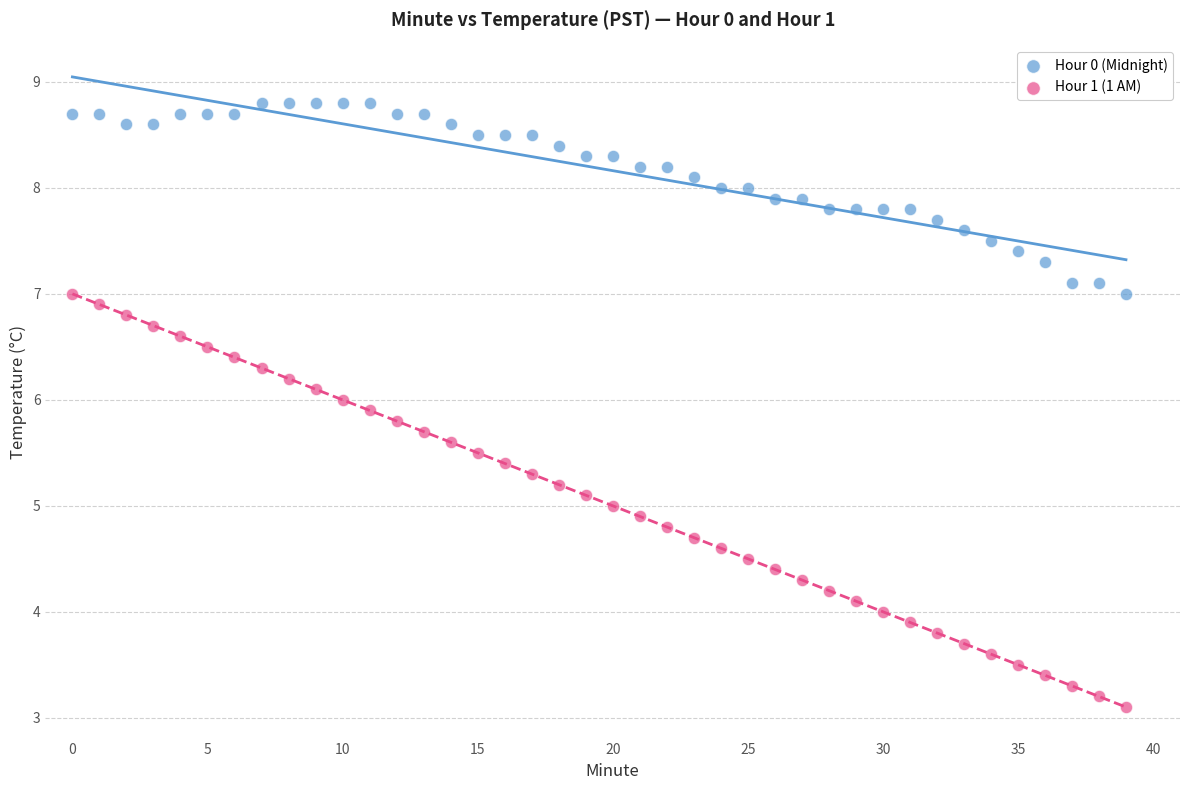

What are all the series names shown in the legend?

Hour 0 (Midnight), Hour 1 (1 AM)